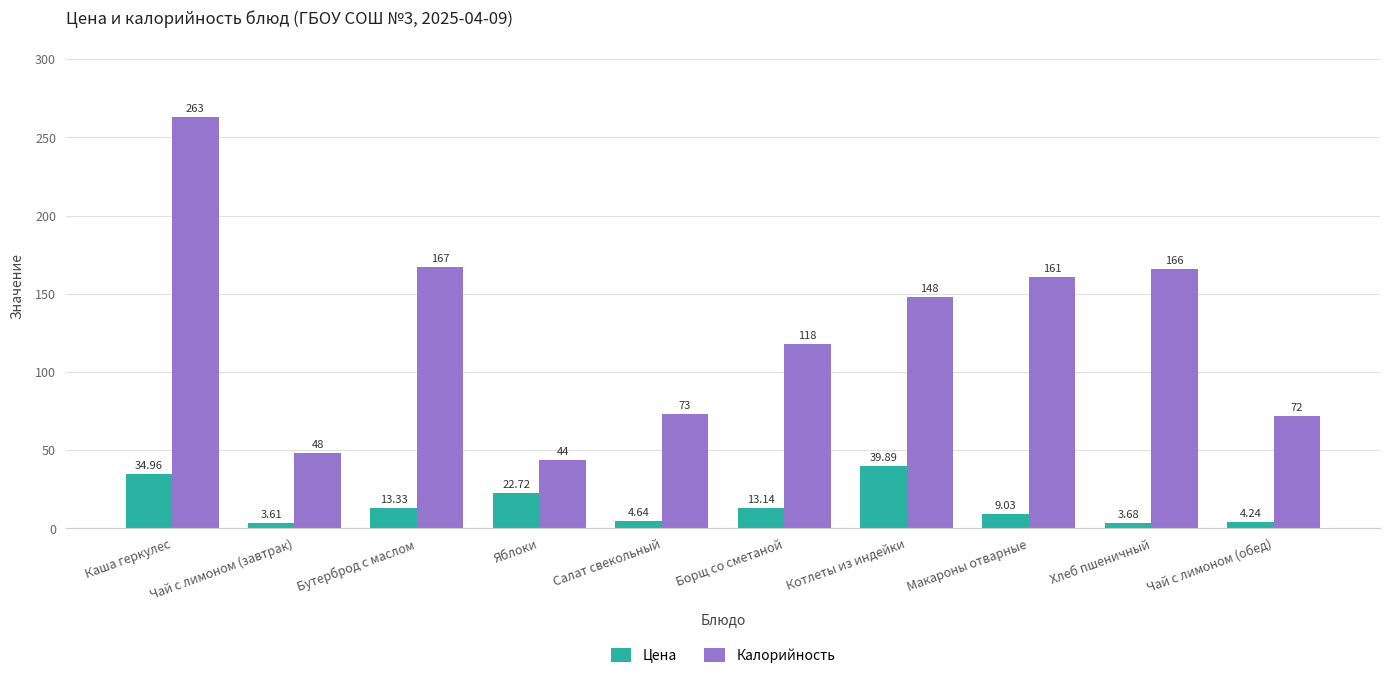

What is the average value of the Калорийность series?

126.0